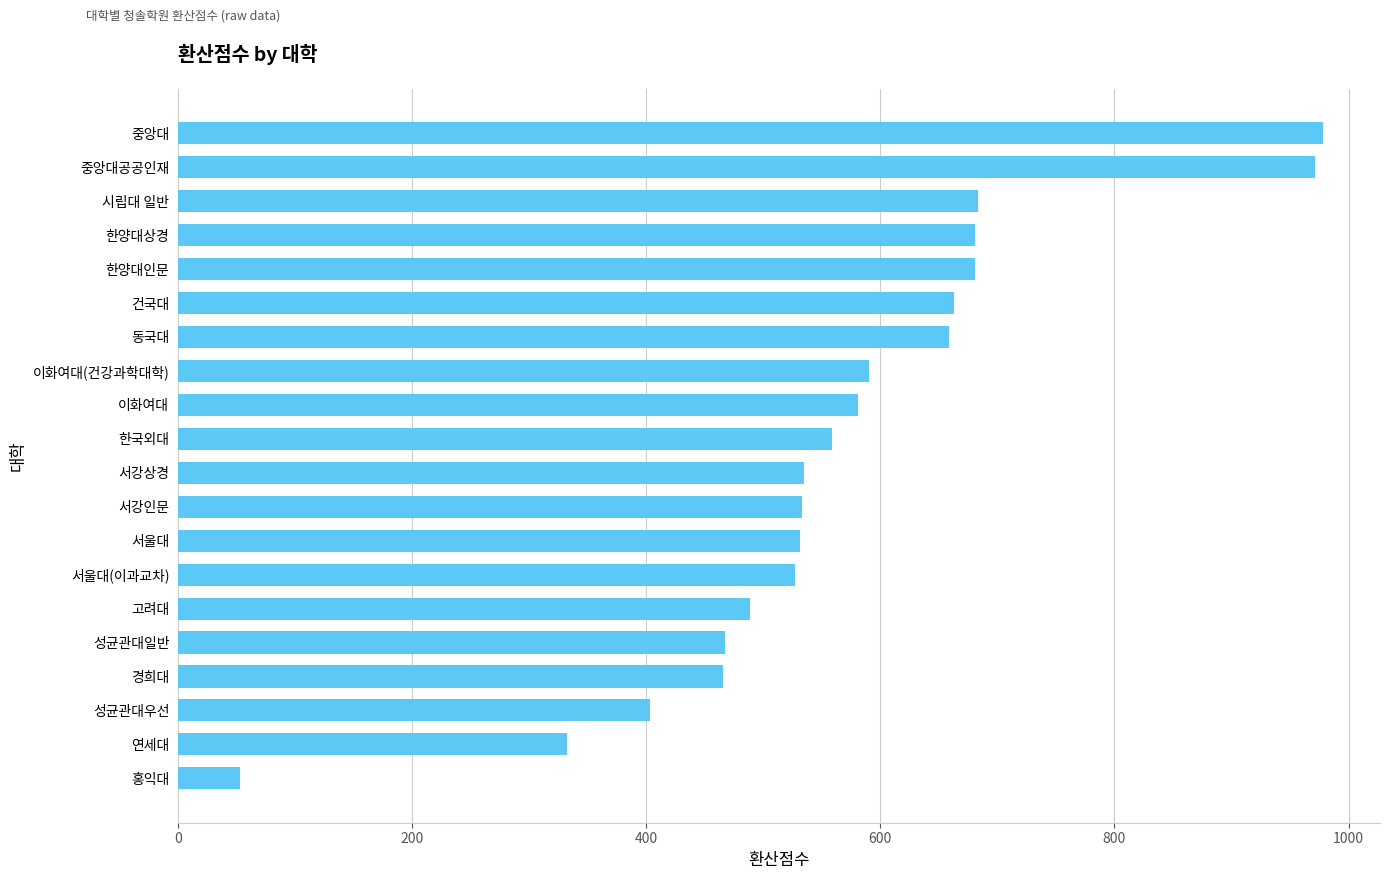

What is the change in value from 성균관대우선 to 한양대인문?

+277.7